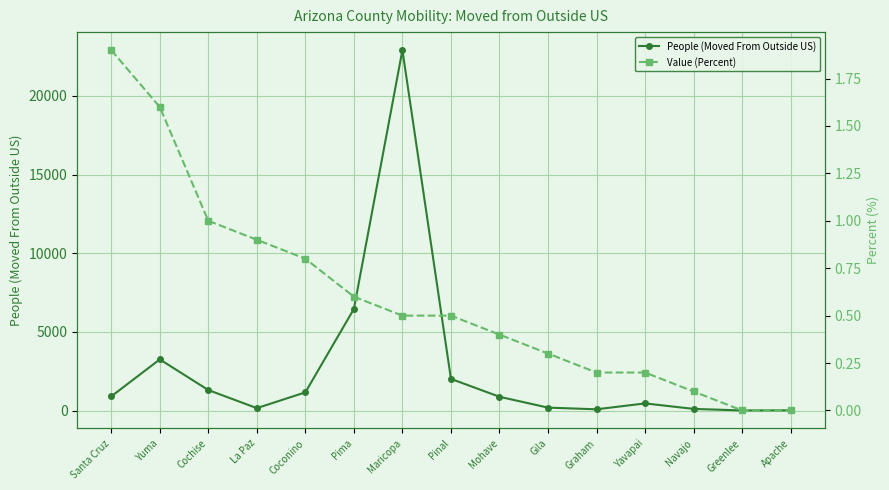

True or false: People (Moved From Outside US) and Value (Percent) cross at least once.

False